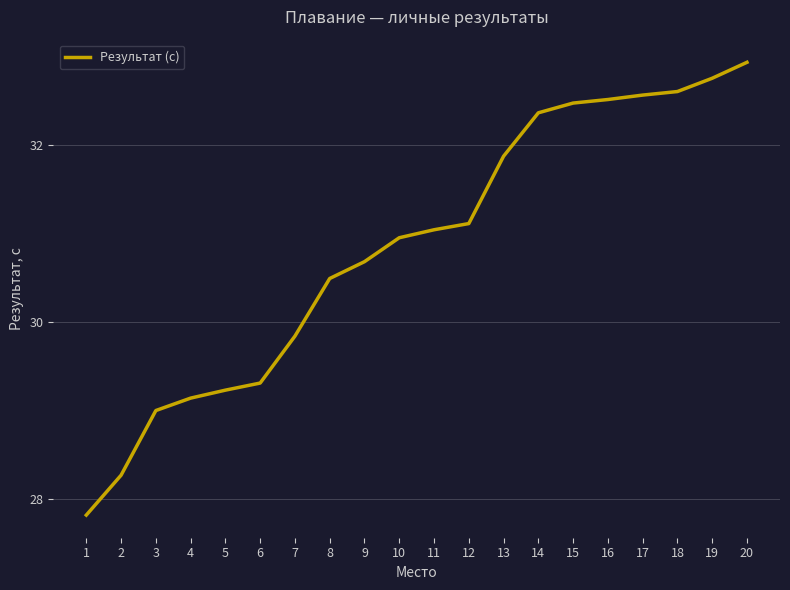

True or false: the data shows 43.7 at 7.

False